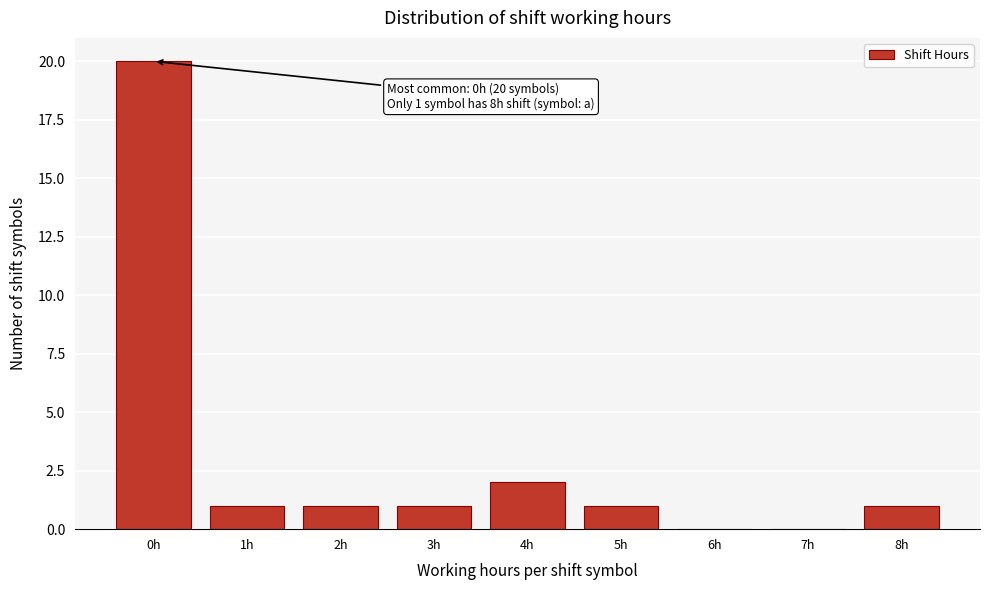

Which range on the x-axis has the tallest bar?

-0.5 to 0.5